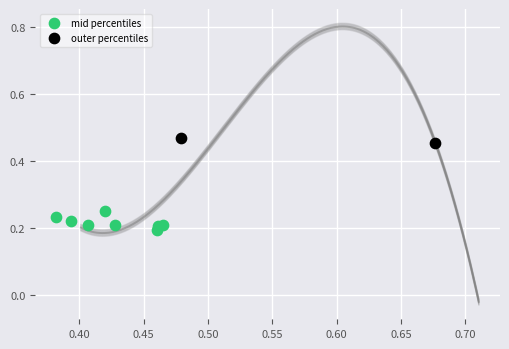

What are all the series names shown in the legend?

mid percentiles, outer percentiles